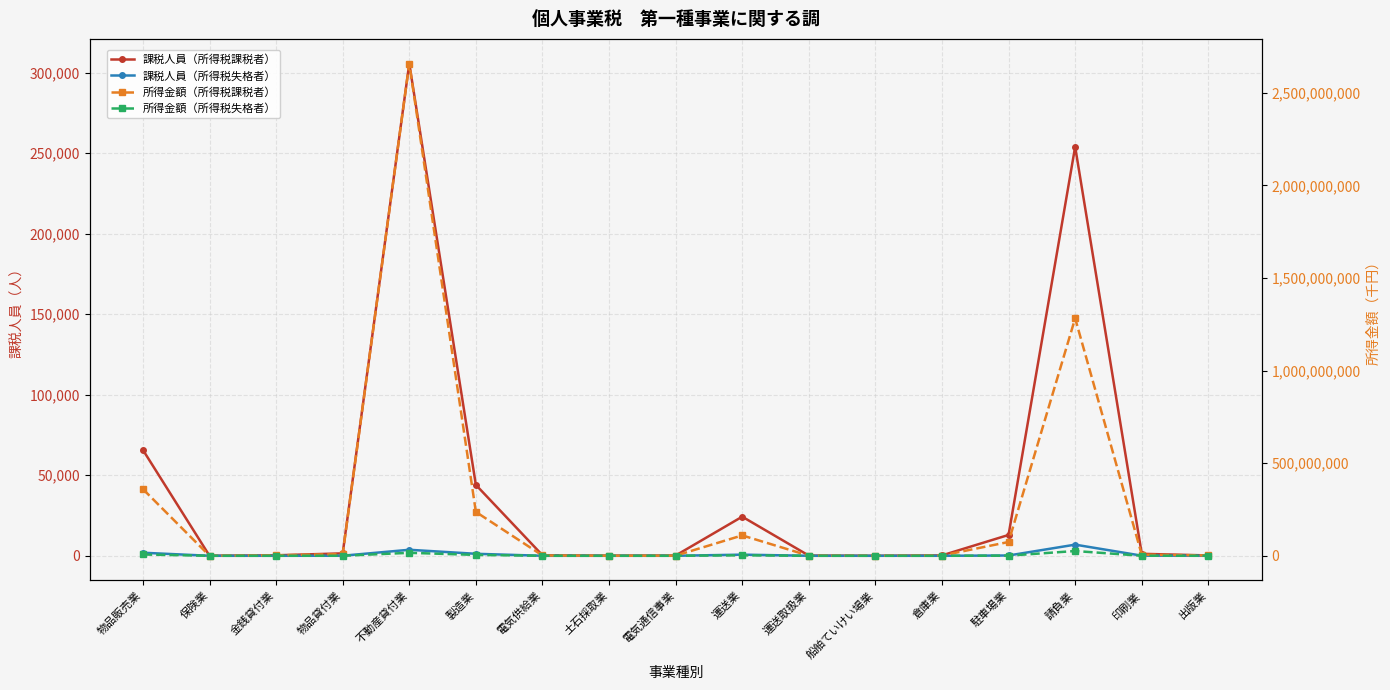

The value of 課税人員（所得税失格者） at 請負業 is 6921. True or false?

True